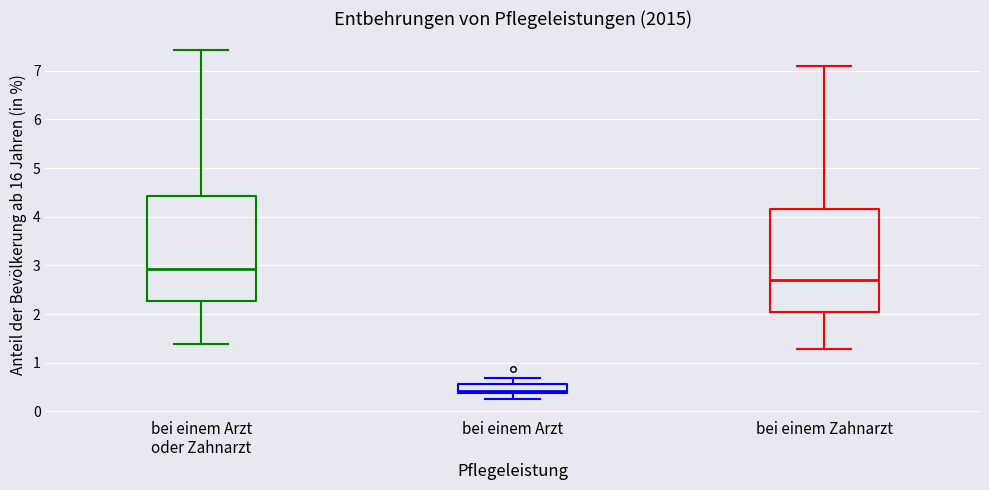

Which box's median line is the highest?

bei einem Arzt oder Zahnarzt